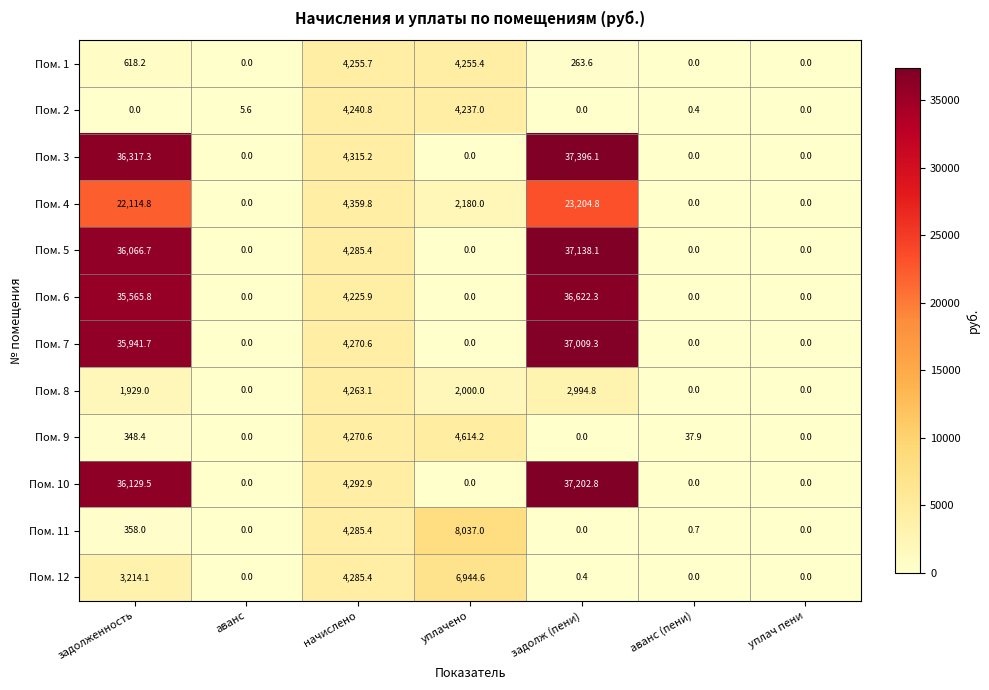

How many categories are shown in the chart?

7